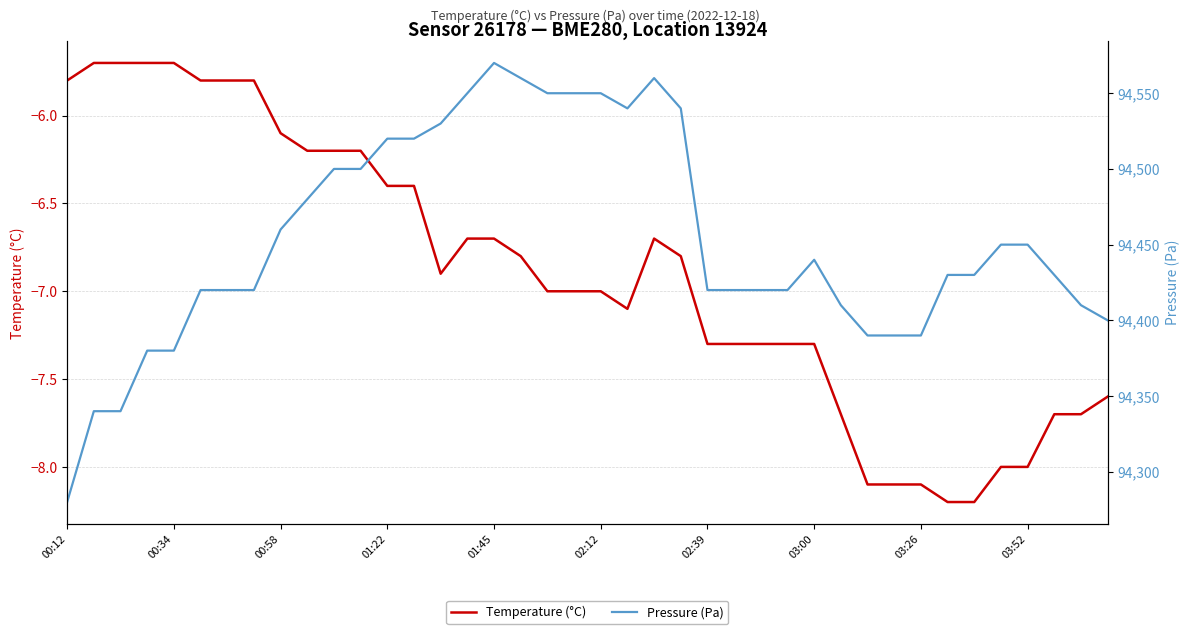

Where is Temperature (°C) nearest to the value -6?

00:58